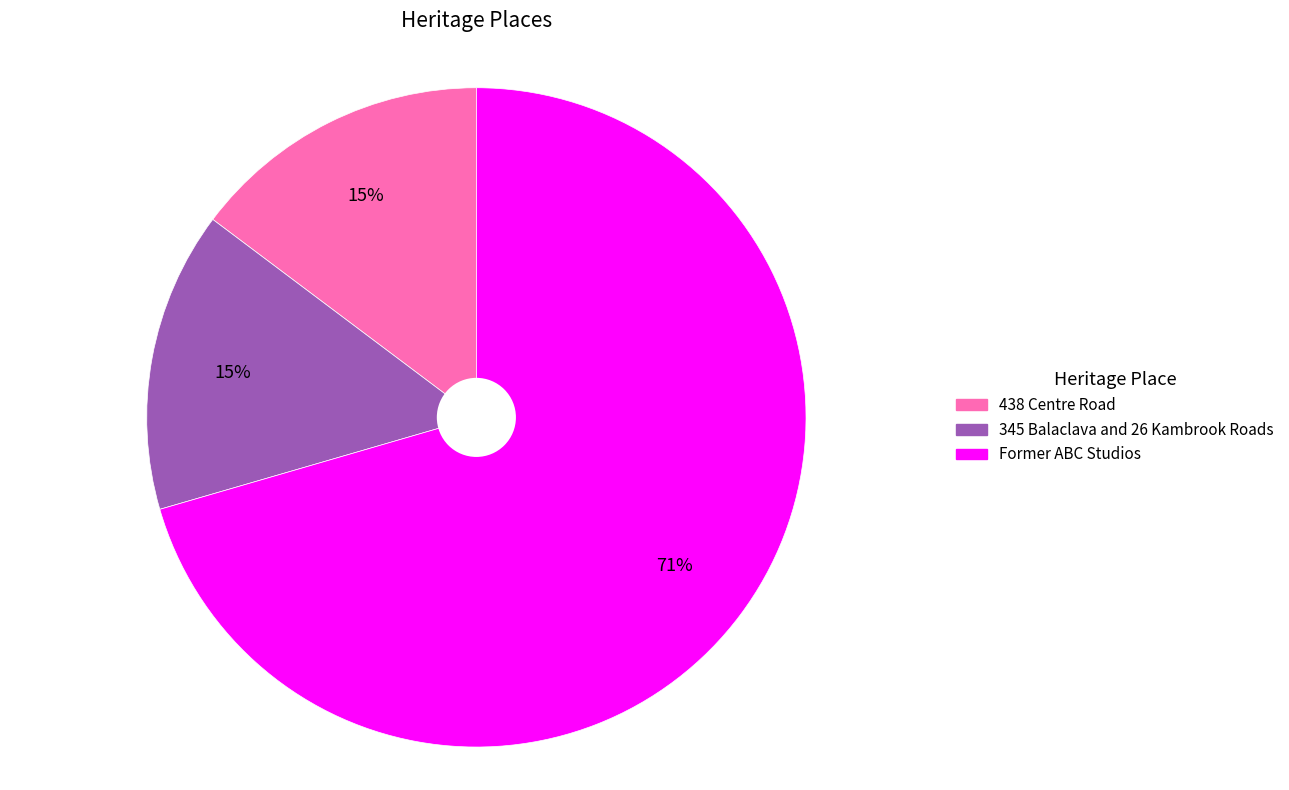

What is the largest slice in the pie chart?

Former ABC Studios